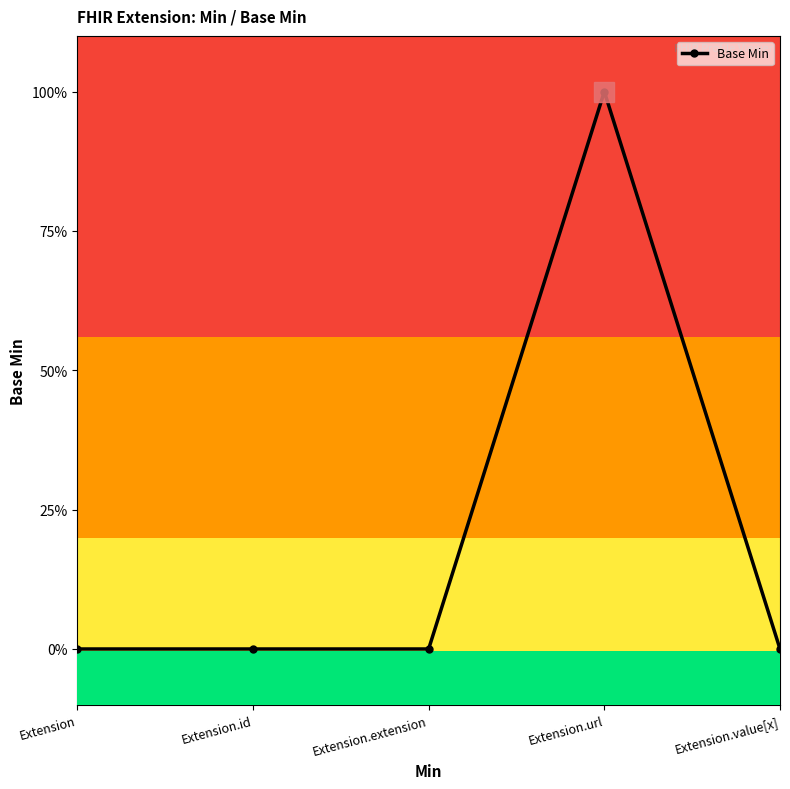

What is the change in value from Extension.id to Extension.url?

+1